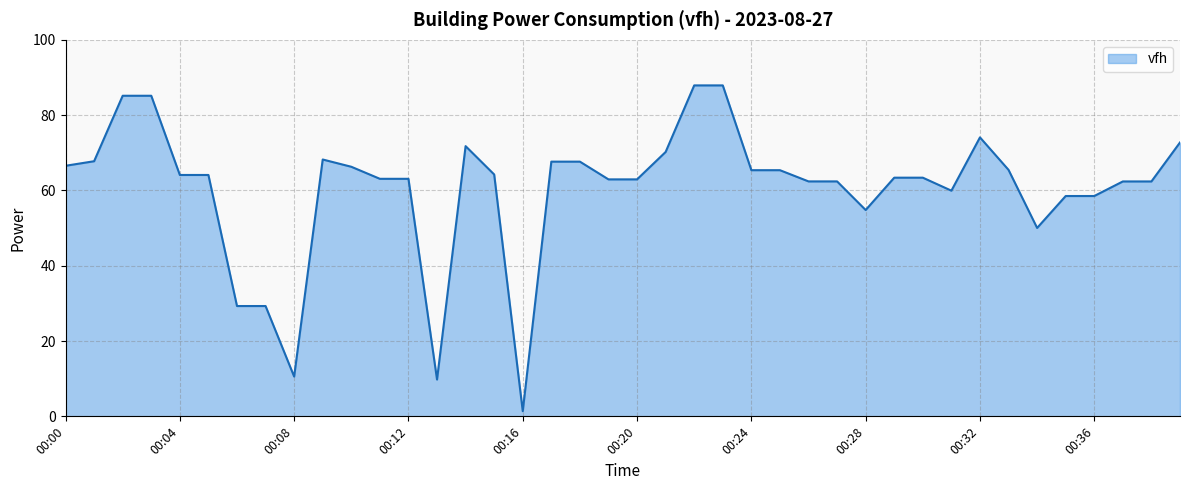

What is the maximum value shown in the chart?

87.9